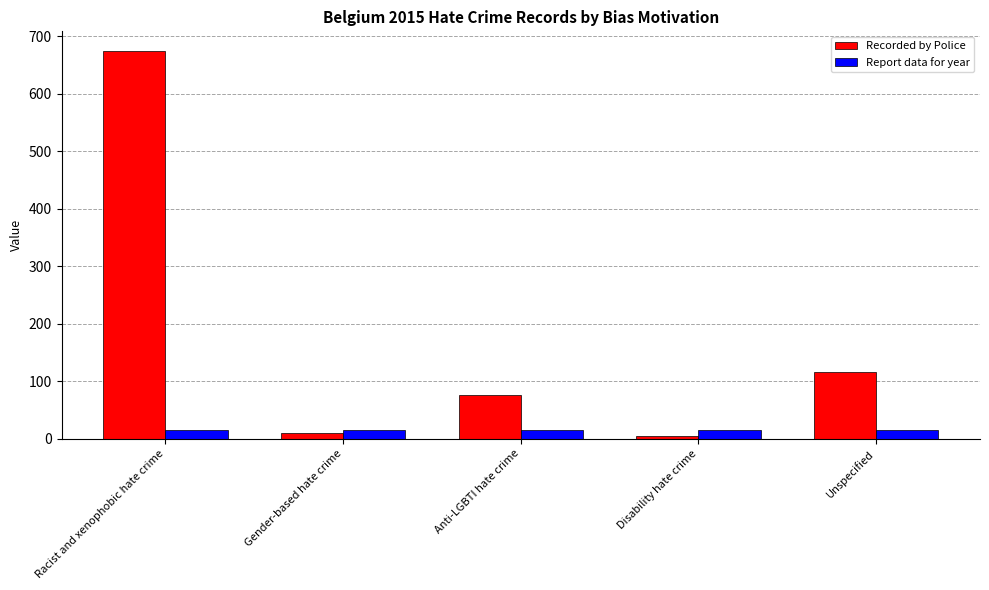

What is the spread (max minus min) of values at Racist and xenophobic hate crime?

660